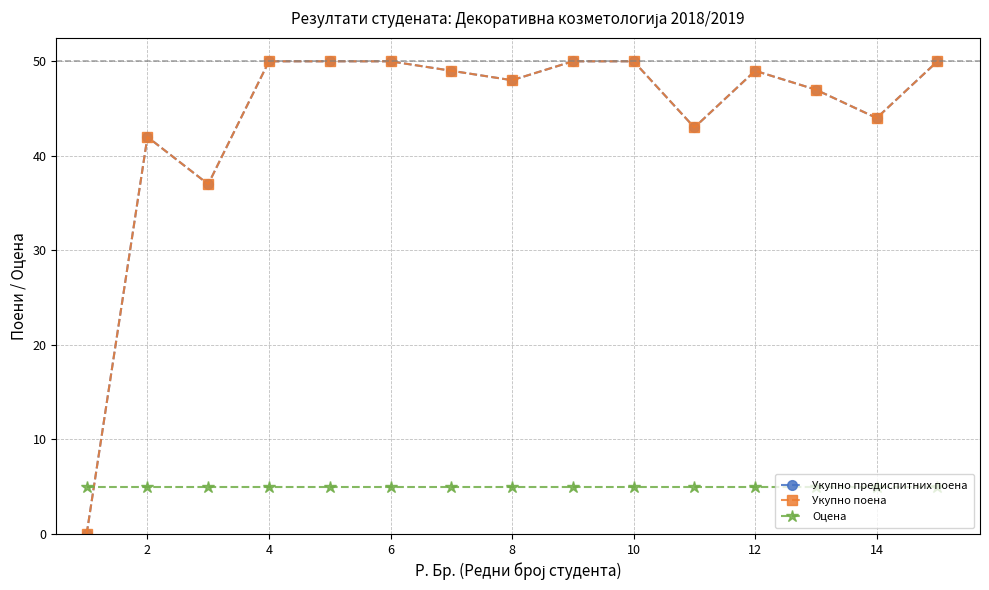

Which series ends up on top after the final intersection of Укупно поена and Оцена?

Укупно поена